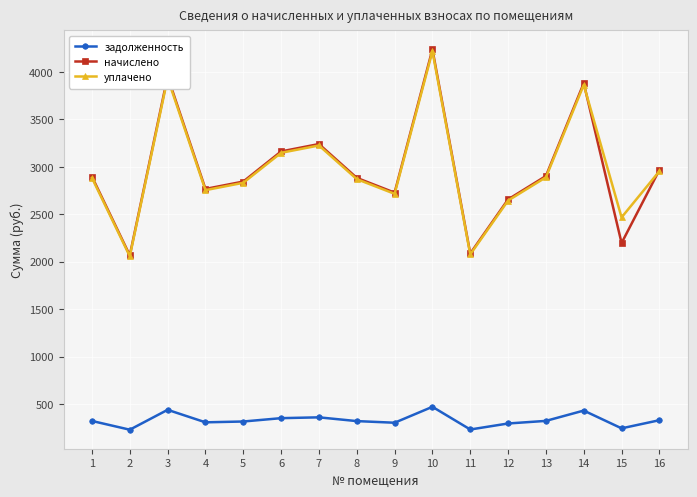

True or false: уплачено and задолженность cross at least once.

False